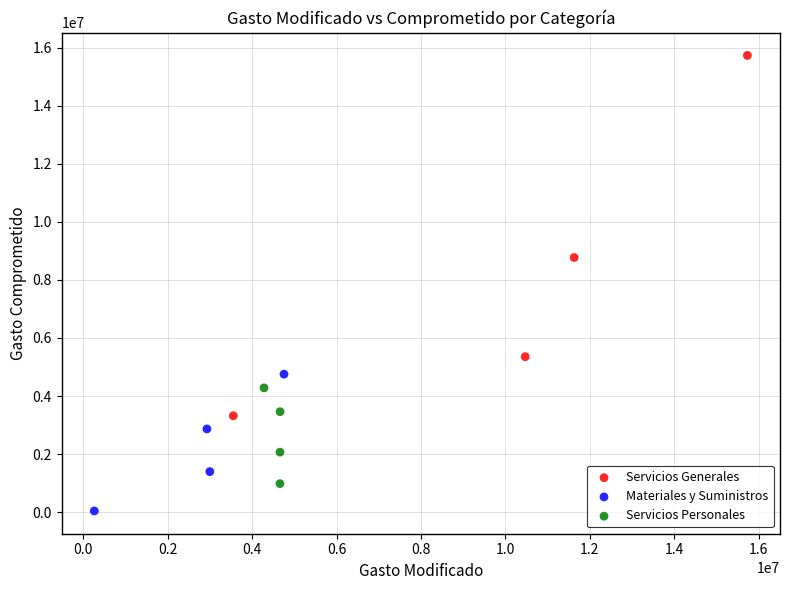

Which series reaches the minimum Y coordinate?

Materiales y Suministros